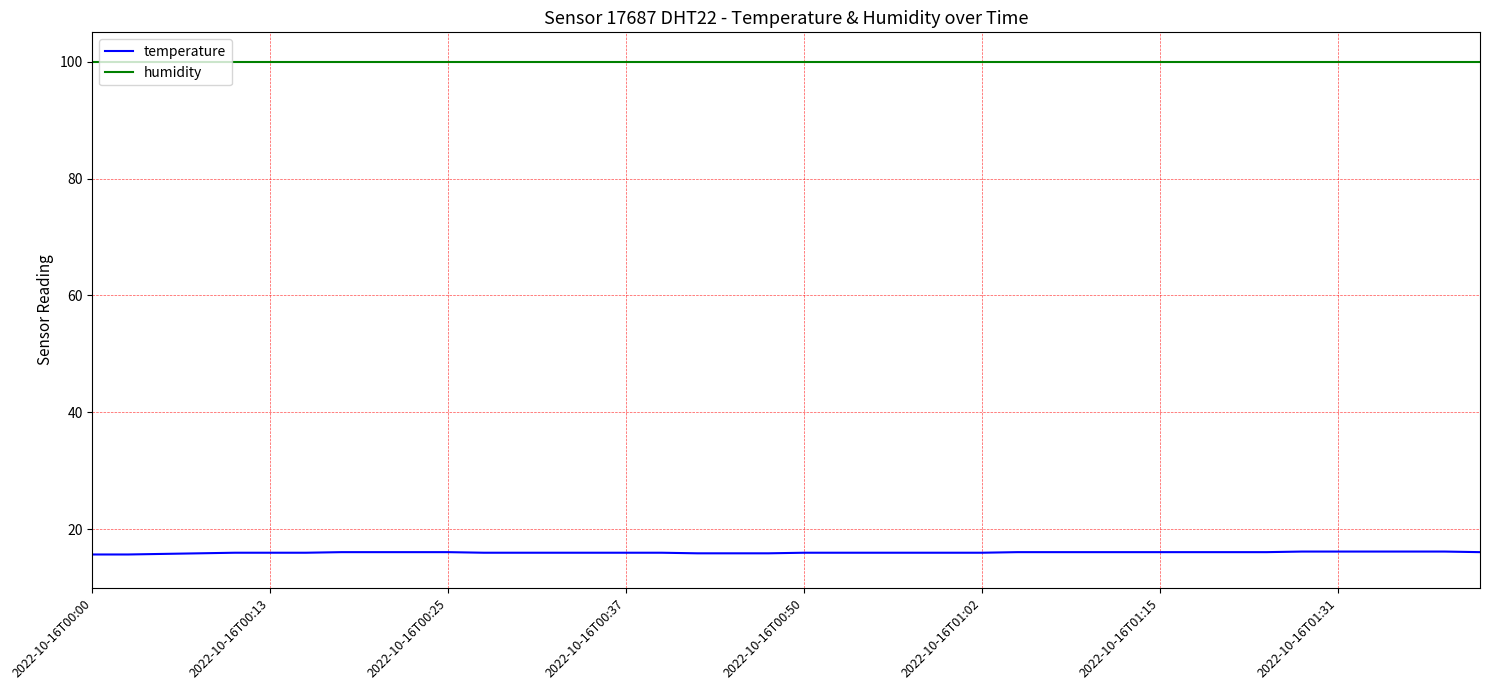

True or false: humidity and temperature intersect in this chart.

False